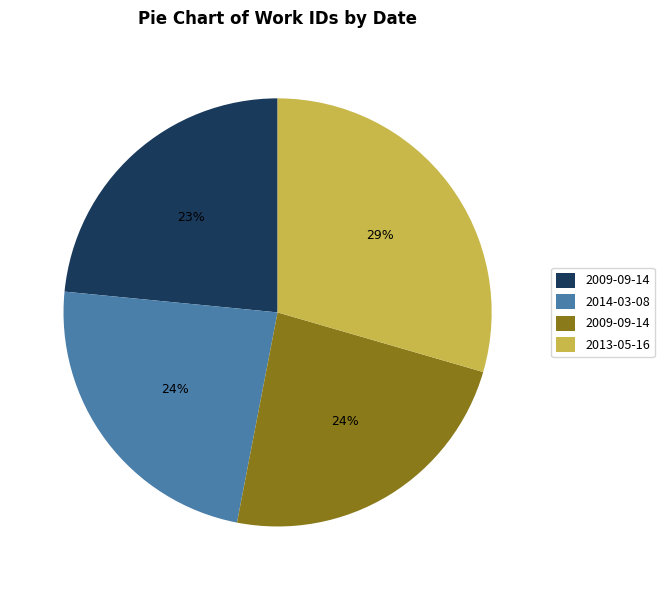

To the nearest percent, what is the average slice percentage?

25%